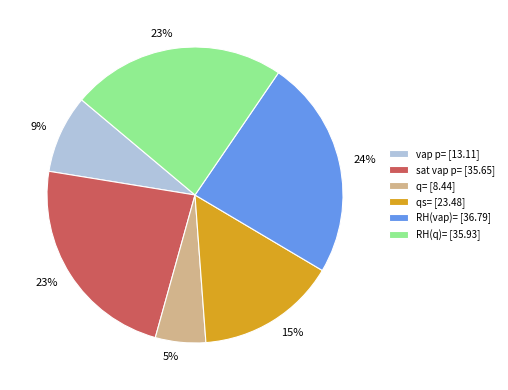

How many slices are in this pie chart?

6